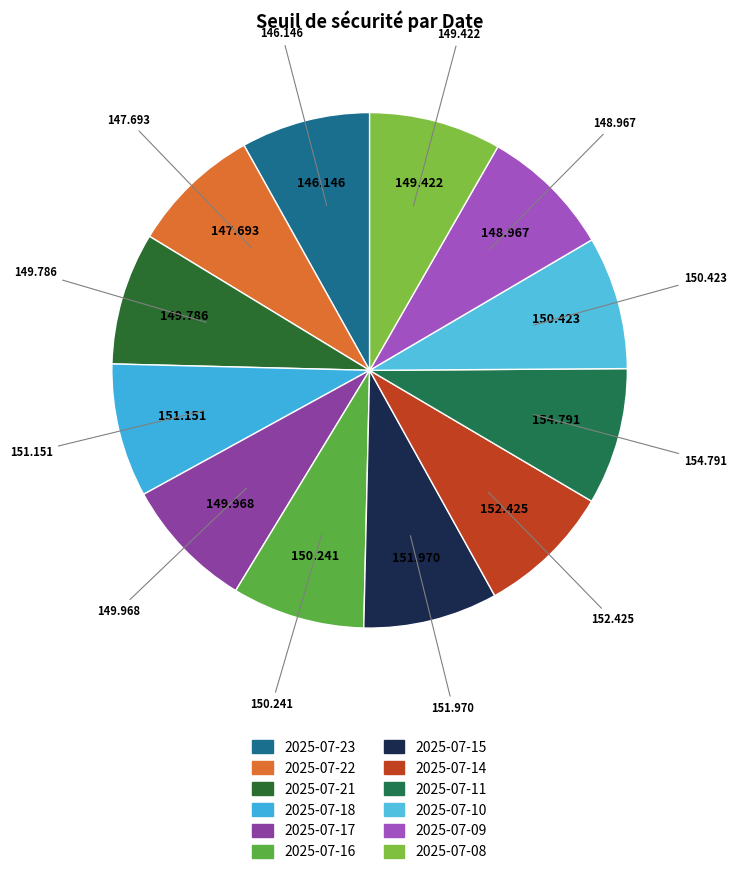

Count the number of slices in the pie.

12